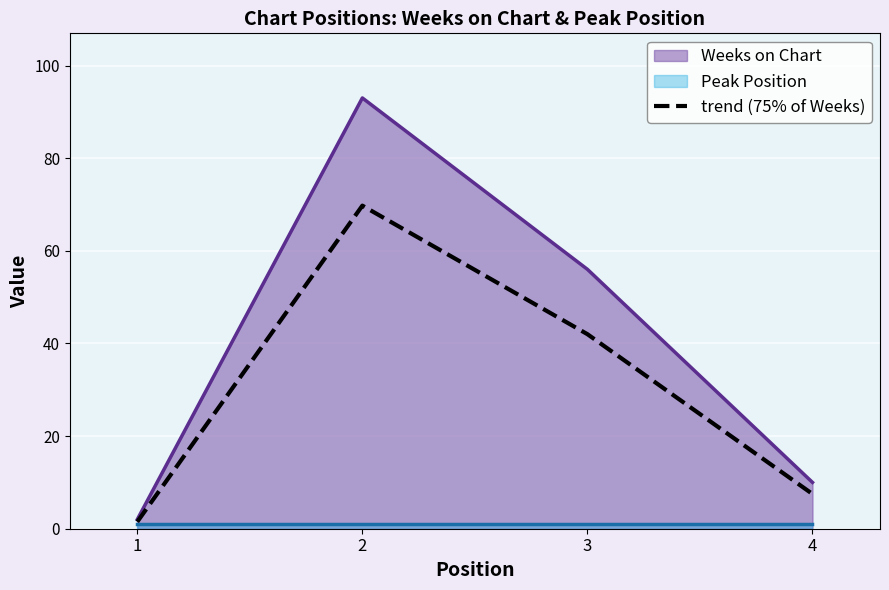

Which has a higher value, 3 or 2?

2